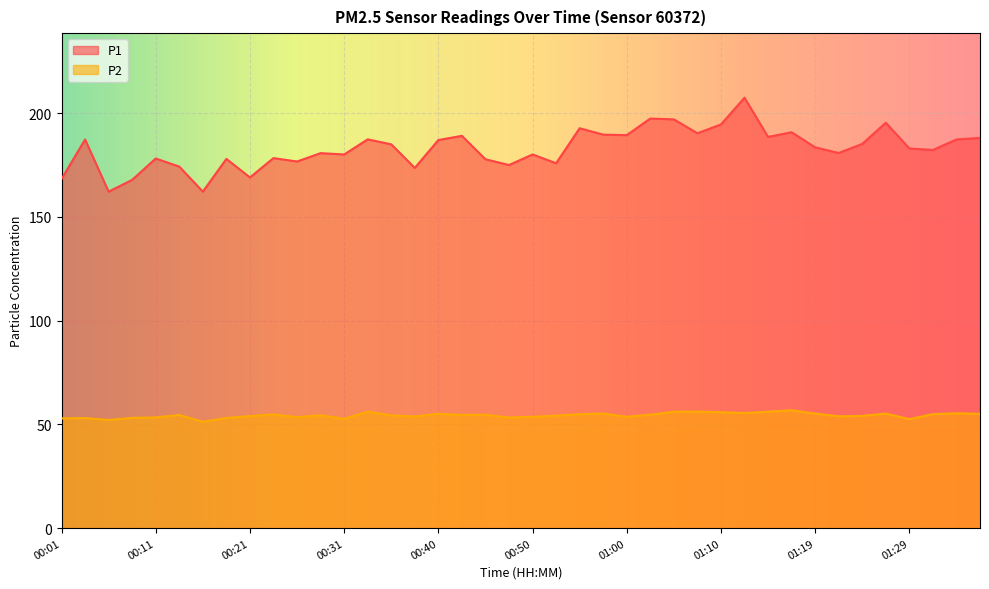

How many lines are shown in the chart?

2